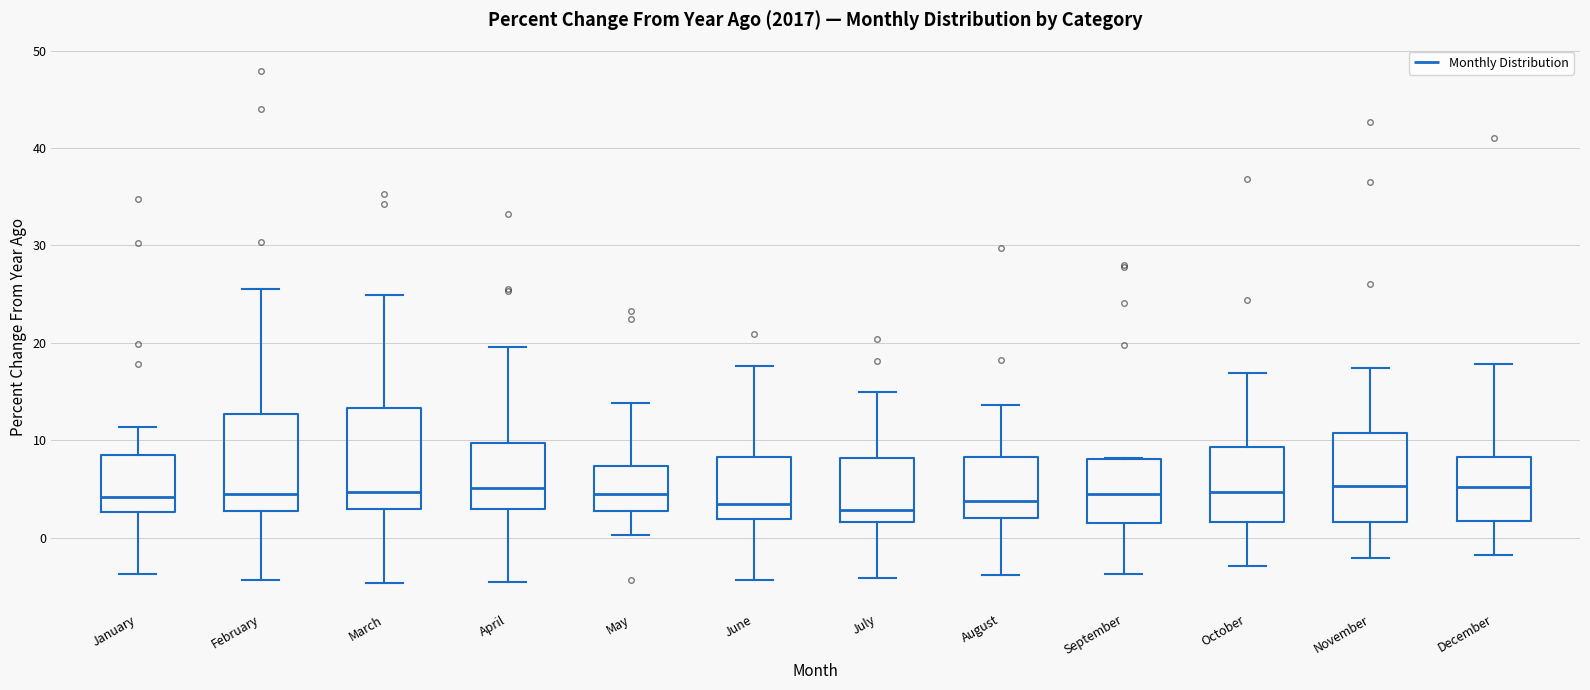

Reading left to right, read every box against the y-axis: the position of its median line, the range the box covers, and the ends of its whiskers. The values are not printed on the chart, so give them approximately, as read against the axis.

January: median 4, box 3 to 8, whiskers -4 to 11
February: median 5, box 3 to 13, whiskers -4 to 26
March: median 5, box 3 to 13, whiskers -5 to 25
April: median 5, box 3 to 10, whiskers -5 to 20
May: median 5, box 3 to 7, whiskers 0 to 14
June: median 3, box 2 to 8, whiskers -4 to 18
July: median 3, box 2 to 8, whiskers -4 to 15
August: median 4, box 2 to 8, whiskers -4 to 14
September: median 5, box 2 to 8, whiskers -4 to 8
October: median 5, box 2 to 9, whiskers -3 to 17
November: median 5, box 2 to 11, whiskers -2 to 17
December: median 5, box 2 to 8, whiskers -2 to 18